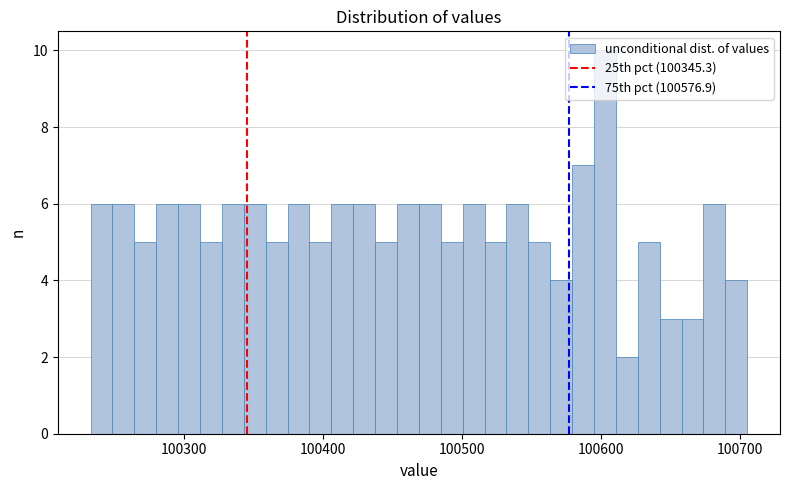

Read against the x-axis, roughly where is the centre of the tallest bar?

100600